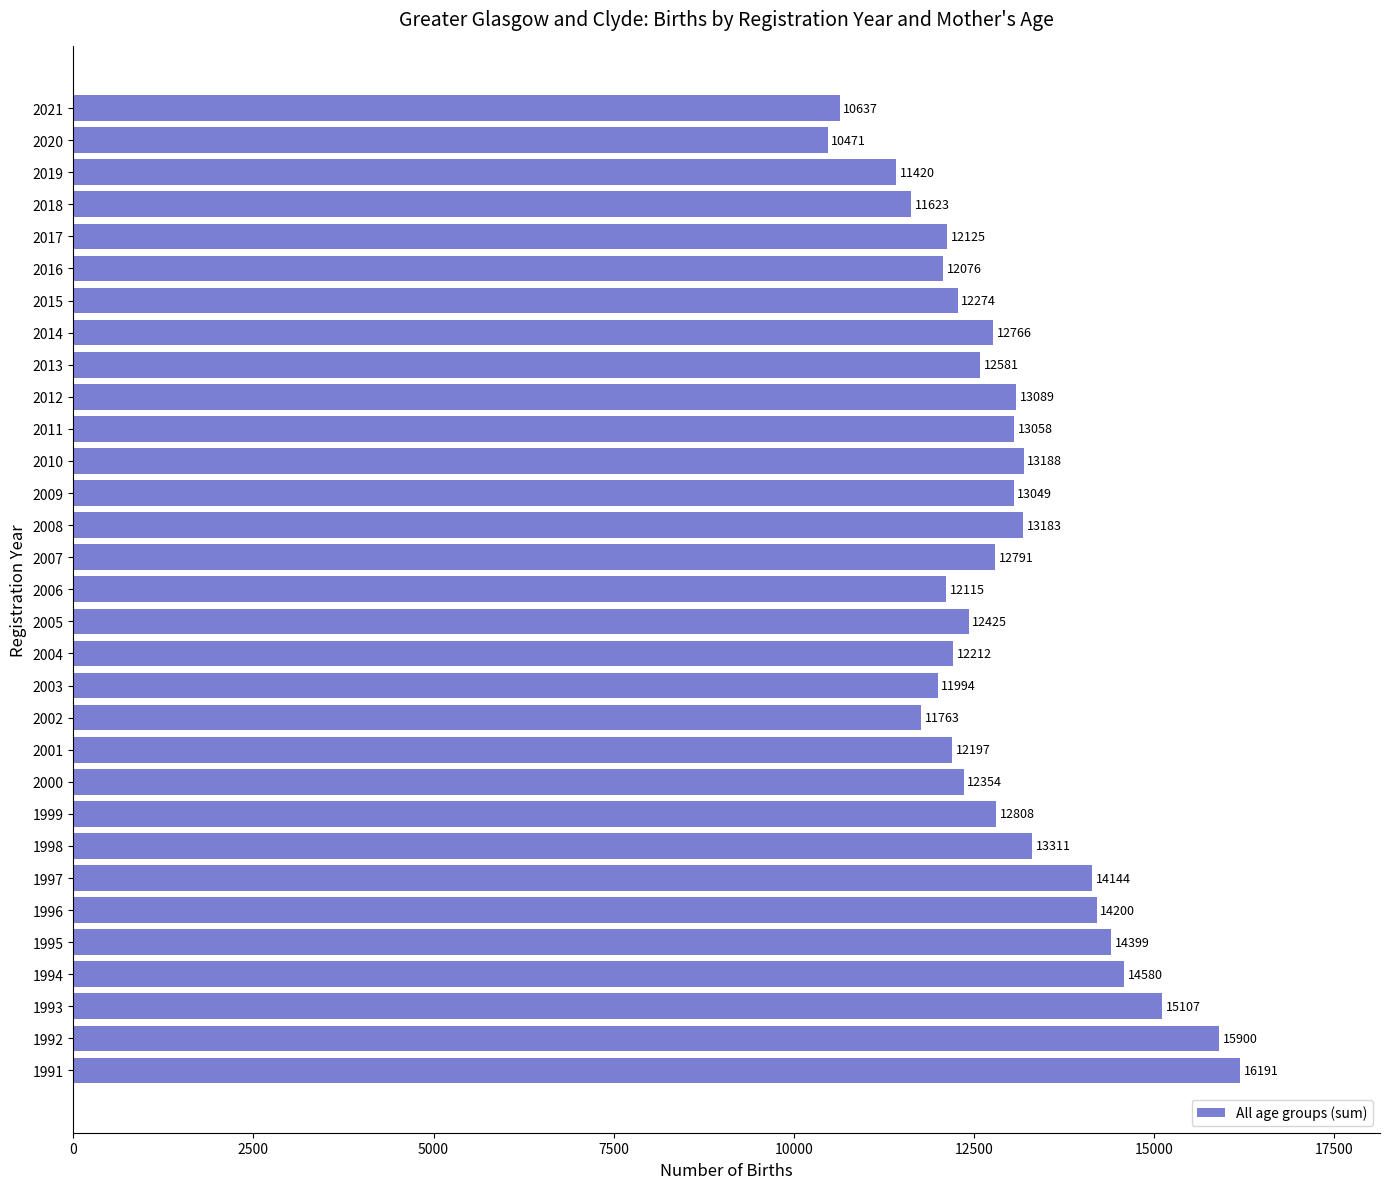

Does the chart contain any negative values?

No